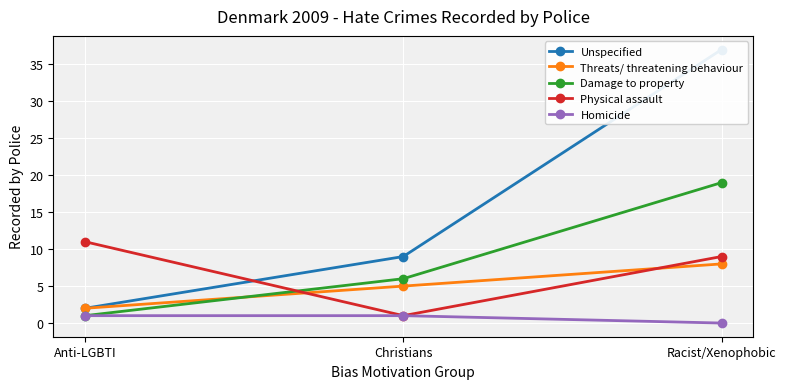

Which series has the largest range (max minus min)?

Unspecified